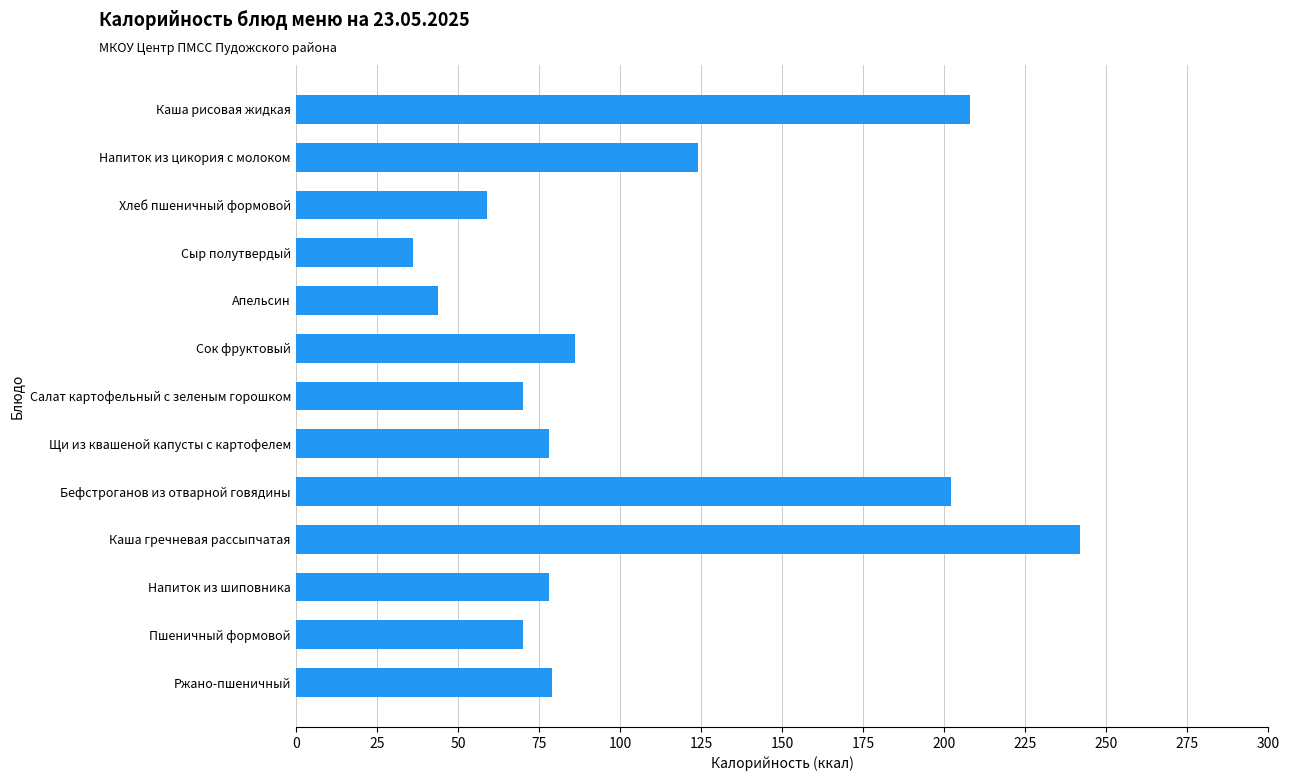

Is it true that the value at Каша гречневая рассыпчатая is 242?

True